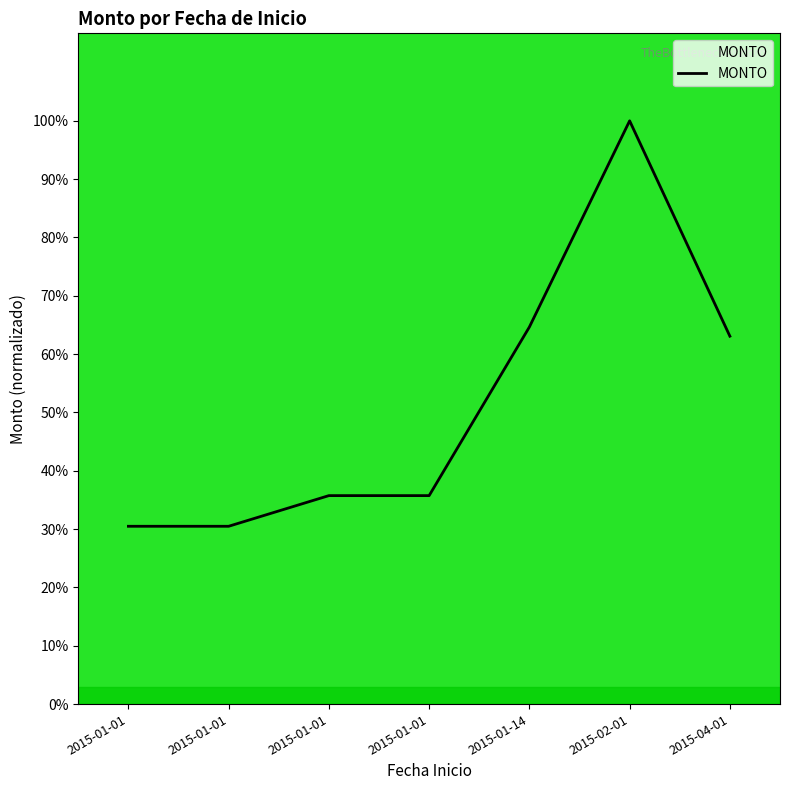

What is the smallest value displayed?

30.5